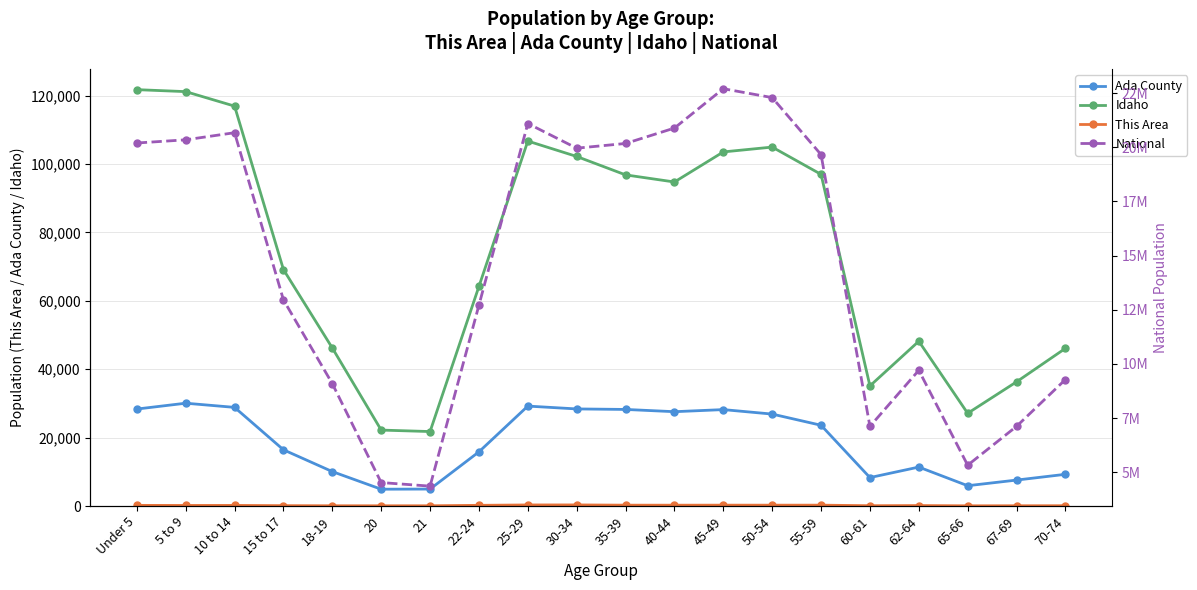

What is the label of the 1st point from the left?

Under 5